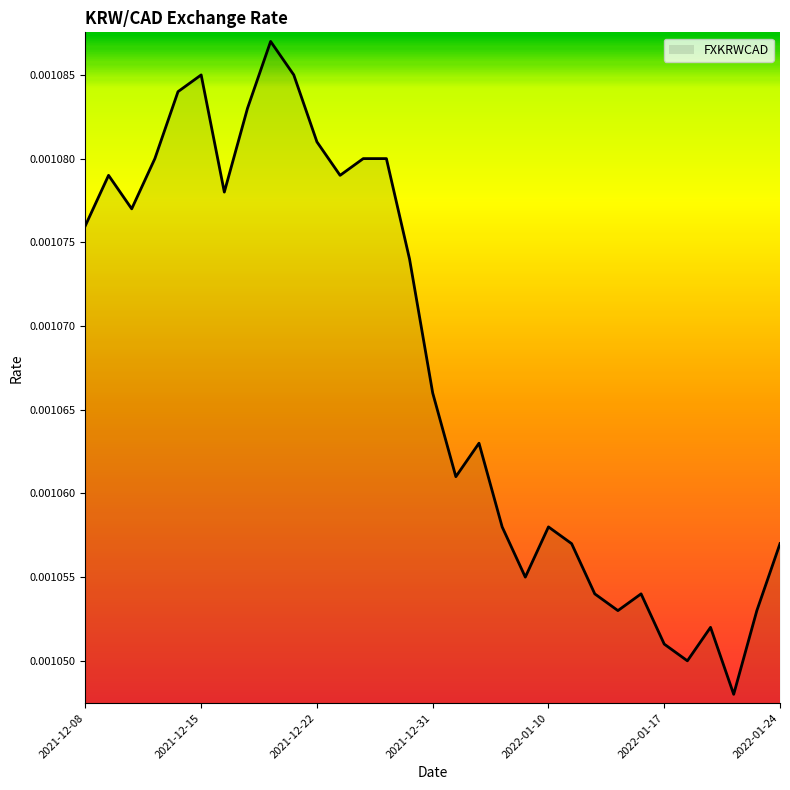

How many lines are shown in the chart?

1